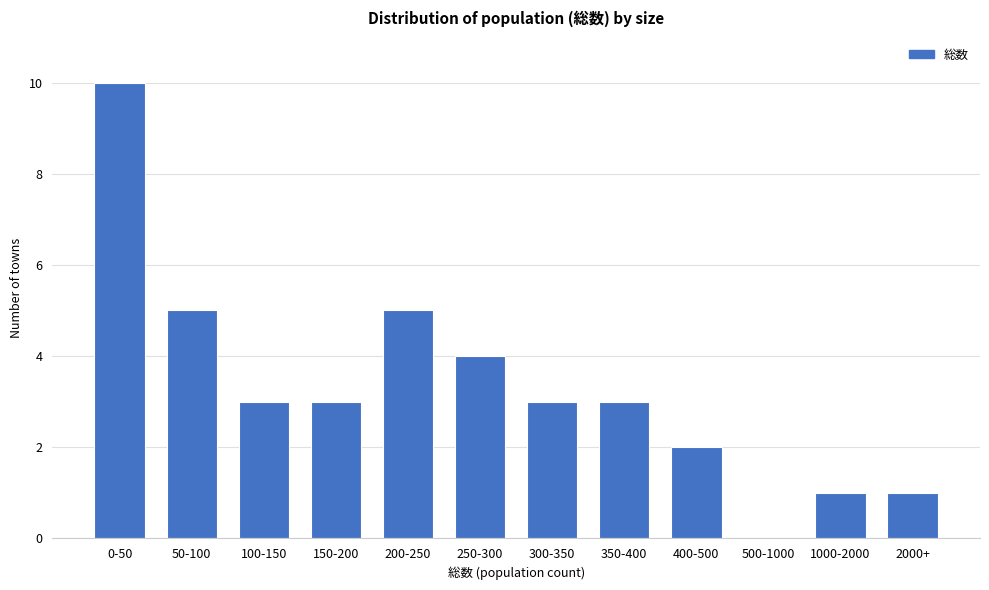

Reading left to right, what are all the values shown in this chart?

0-50=10	50-100=5	100-150=3	150-200=3	200-250=5	250-300=4	300-350=3	350-400=3	400-500=2	500-1000=0	1000-2000=1	2000+=1